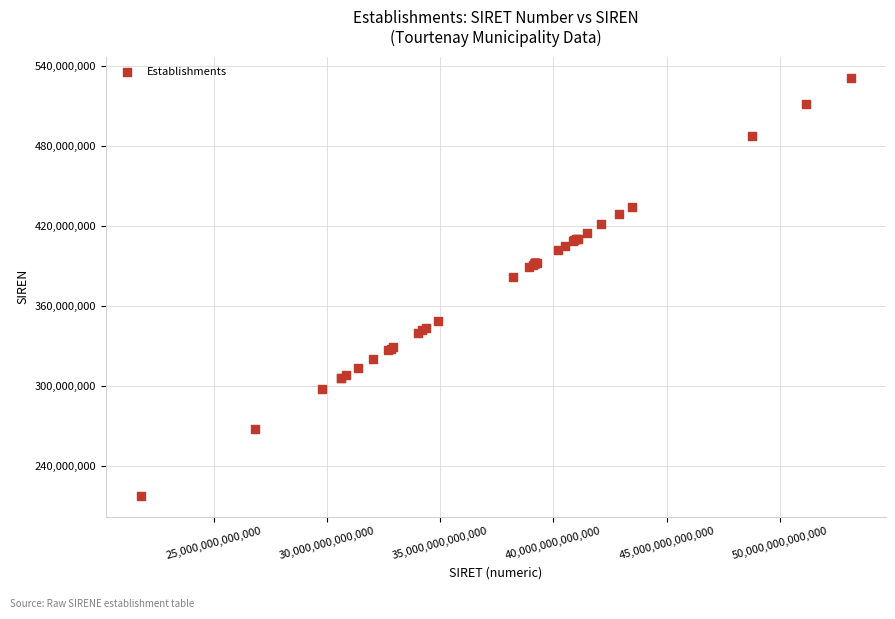

What Y value in the scatter plot is closest to 374590978?

381943083